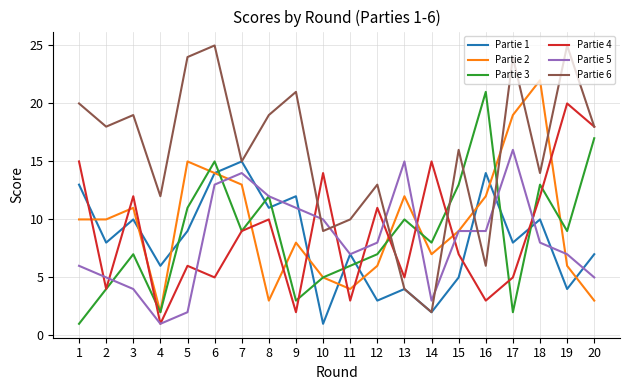

Where do Partie 6 and Partie 3 first cross each other?

12 and 13